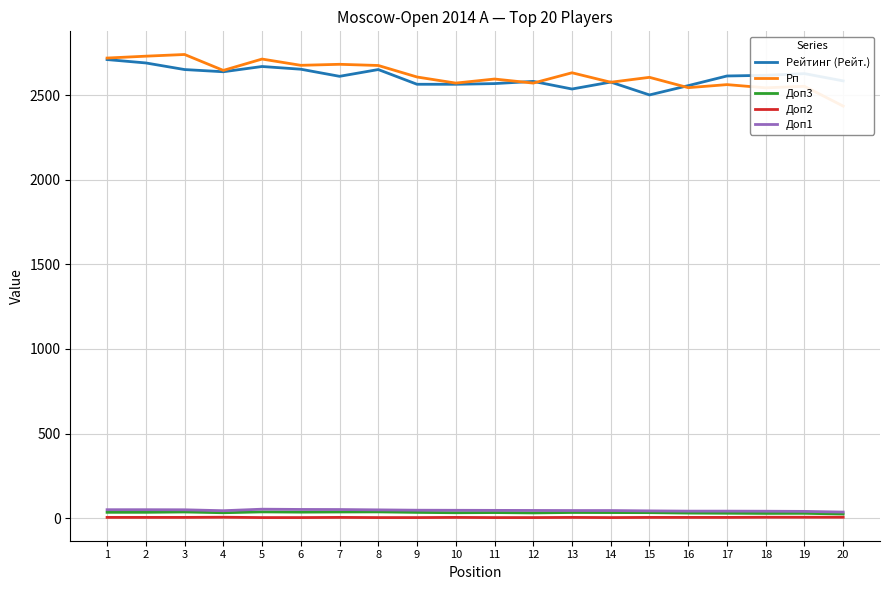

At how many categories does at least one series exceed 970?

20